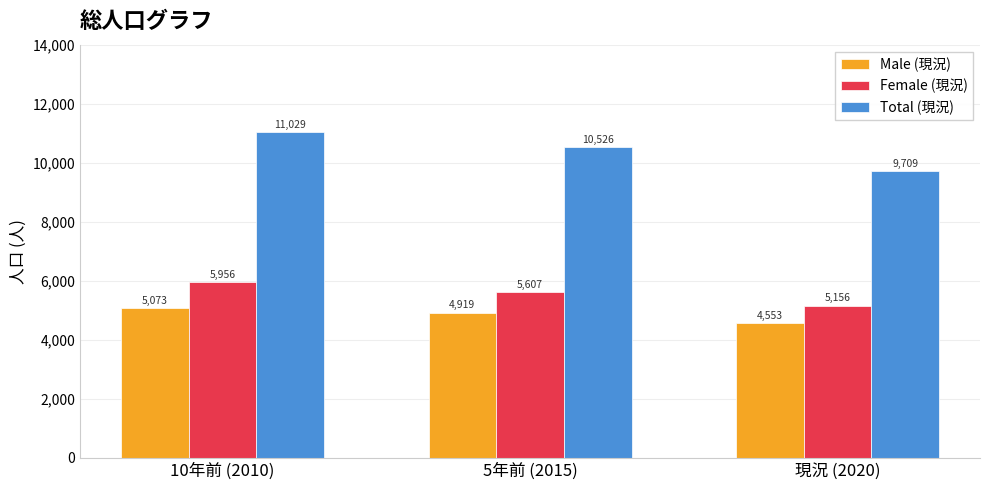

At which category is the sum across all series the highest?

10年前 (2010)